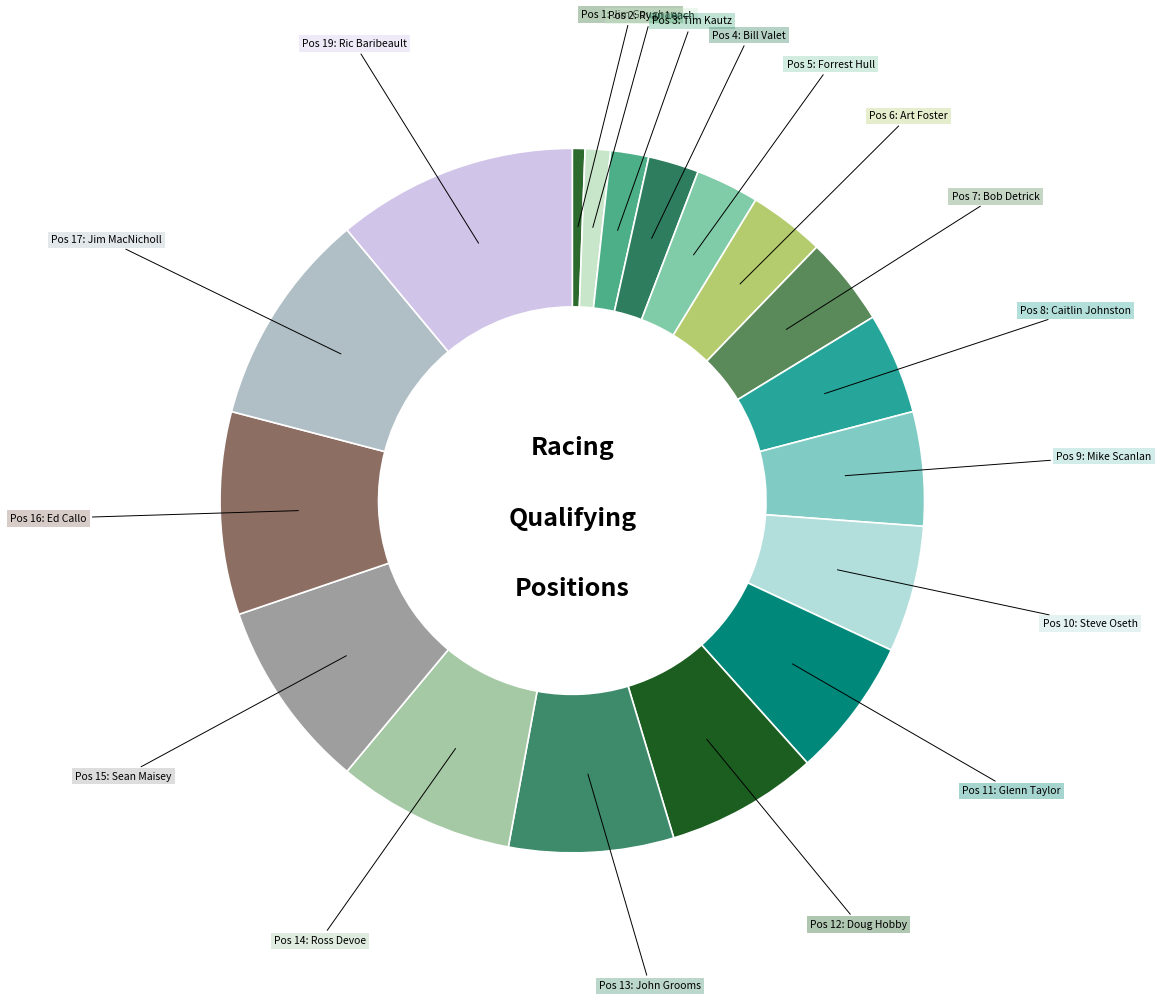

How many slices are in this pie chart?

18